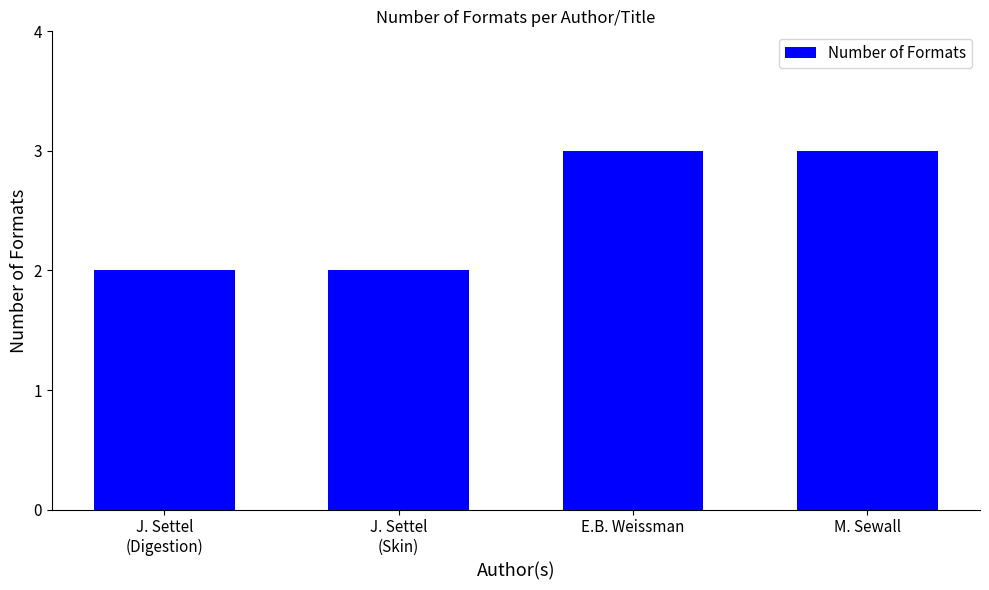

What is the sum of all values?

10